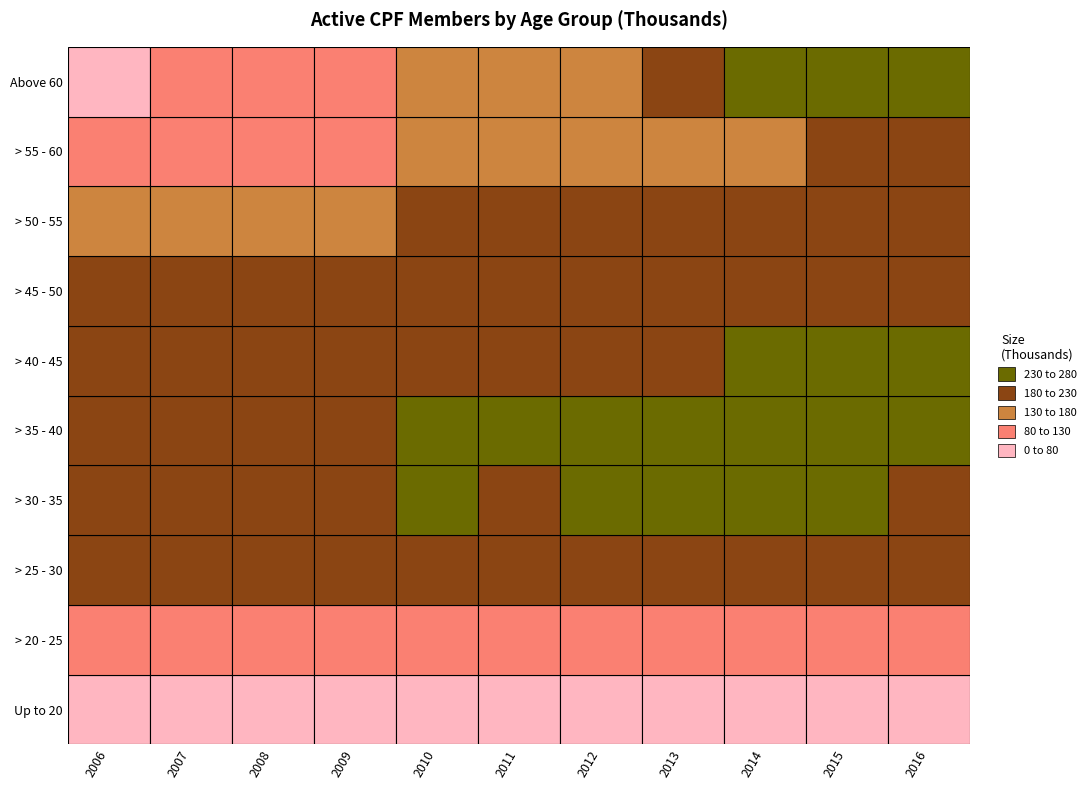

True or false: Above 60 has a value of 153.3 at 5.

True